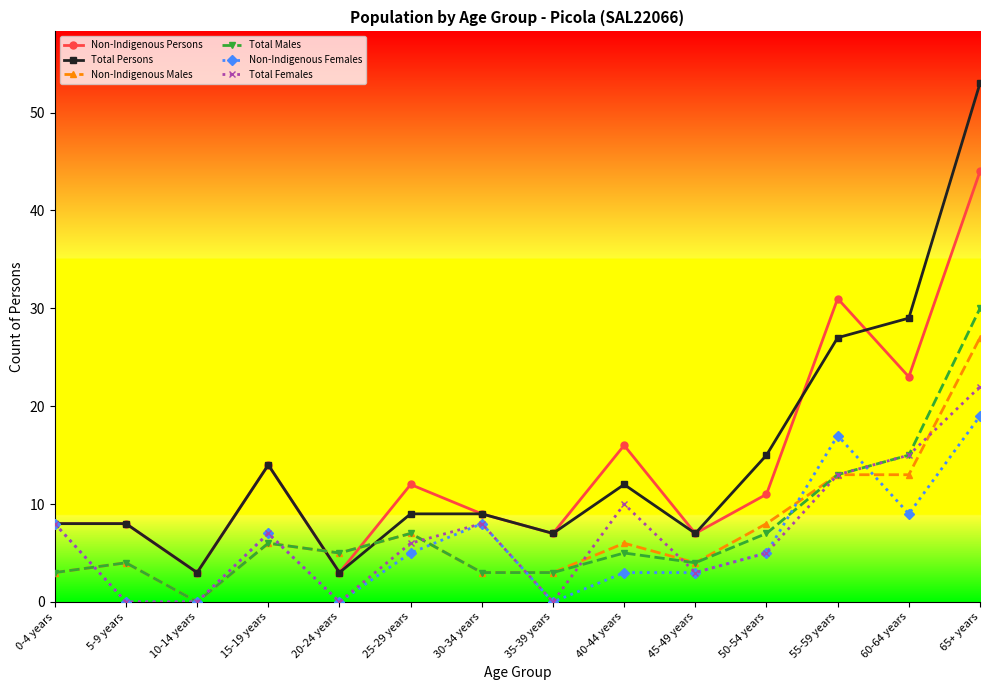

List the series in order of their peak value, highest first.

Total Persons, Non-Indigenous Persons, Total Males, Non-Indigenous Males, Total Females, Non-Indigenous Females